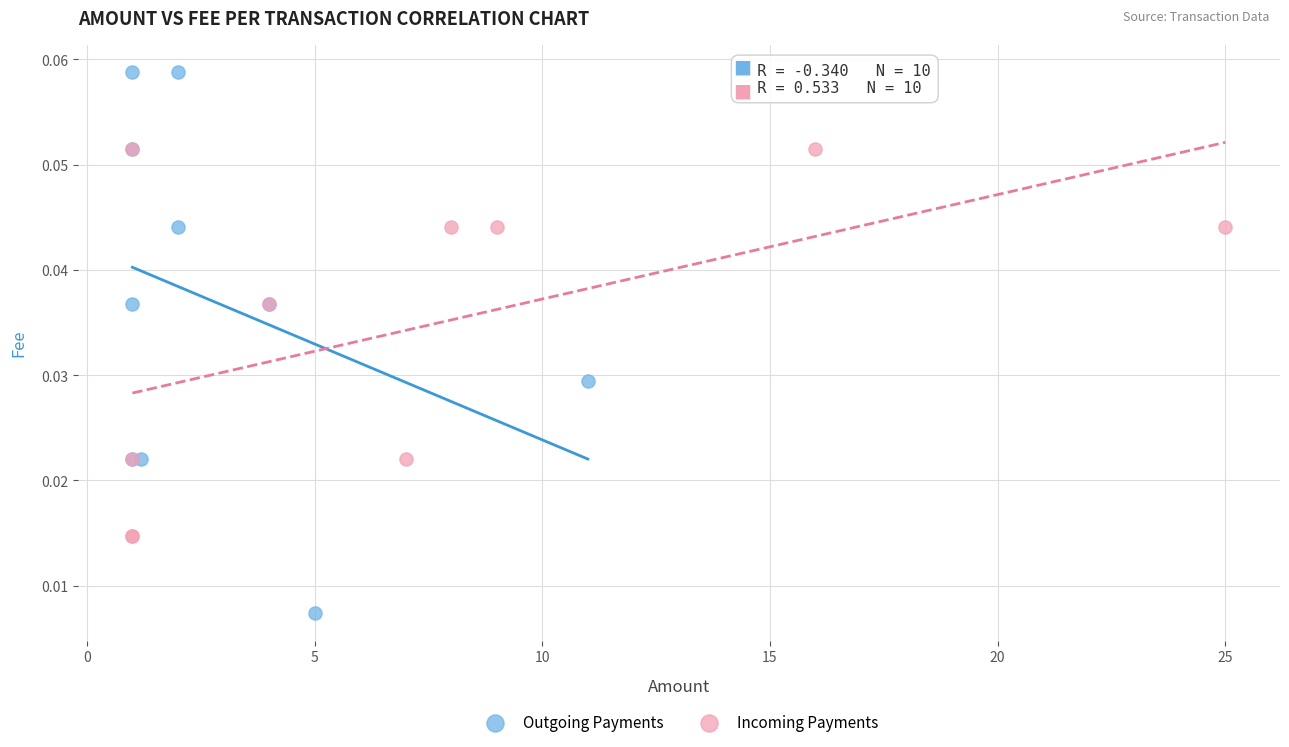

Which series has the widest spread of Y values?

Outgoing Payments